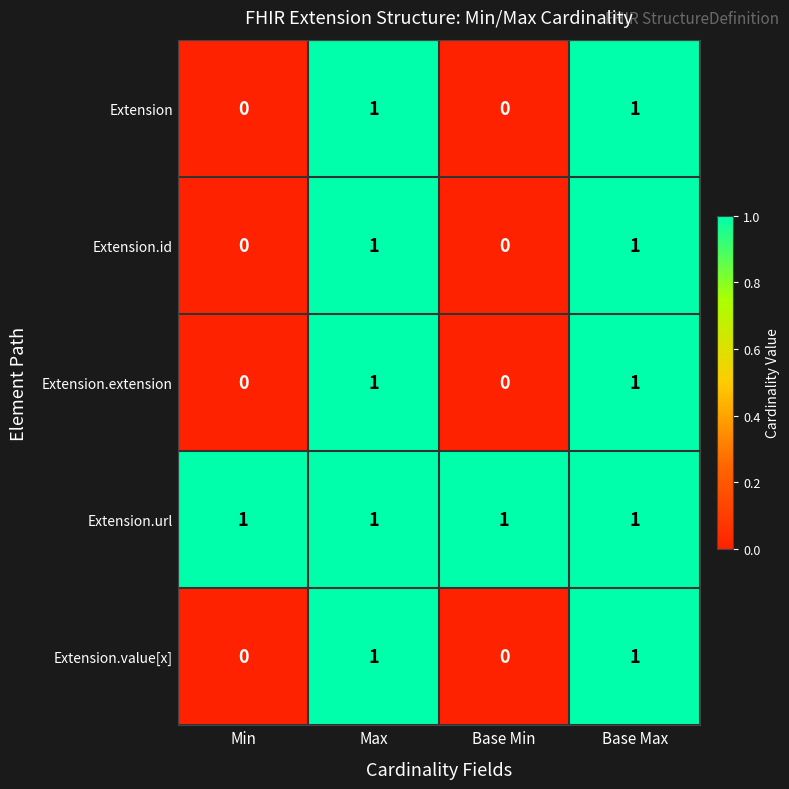

Is it true that Extension.value[x] equals 1 at Base Max?

True